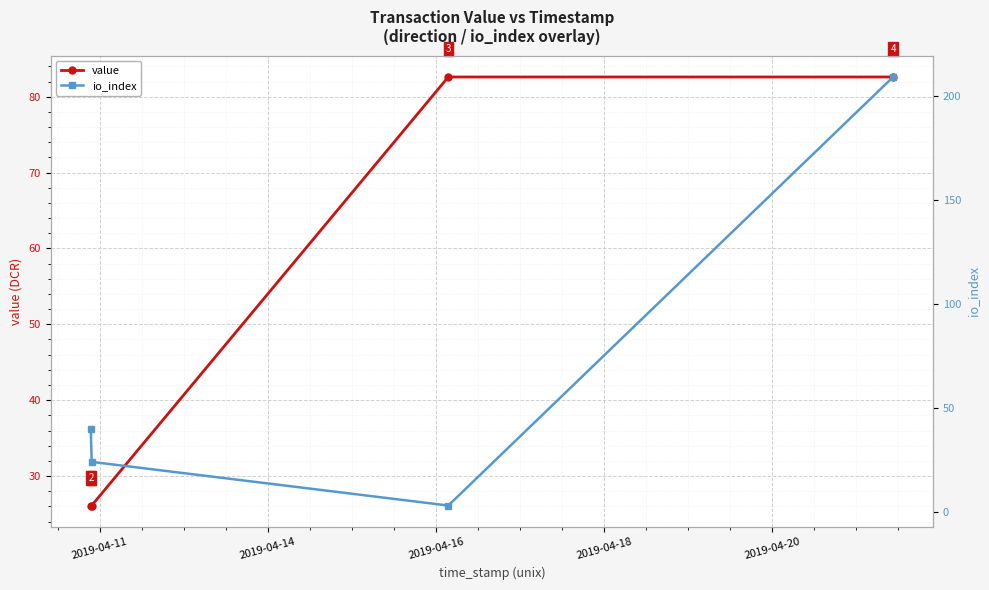

What are all the series names shown in the legend?

value, io_index